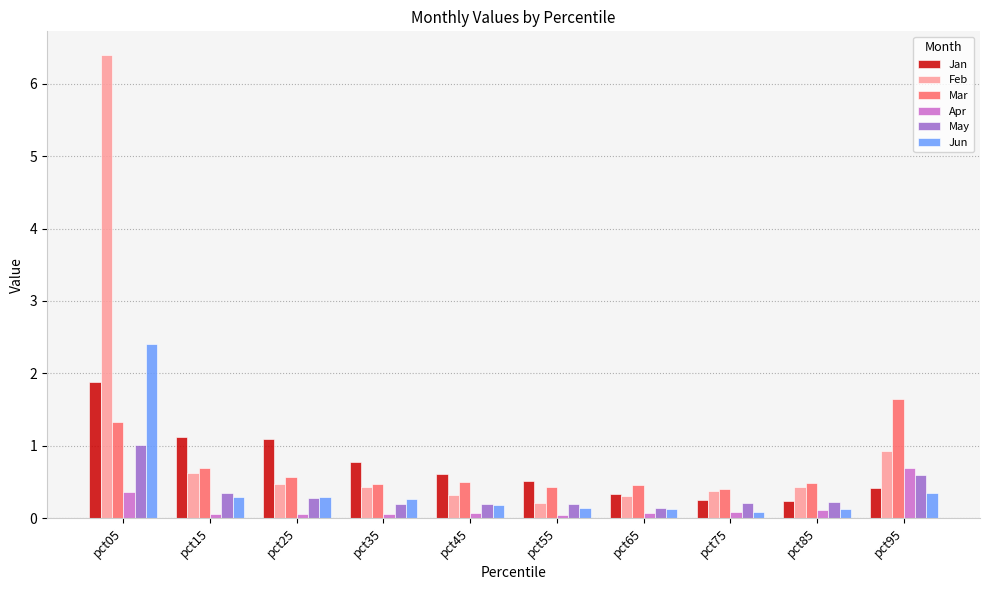

What is the sum of all Apr values?

1.6